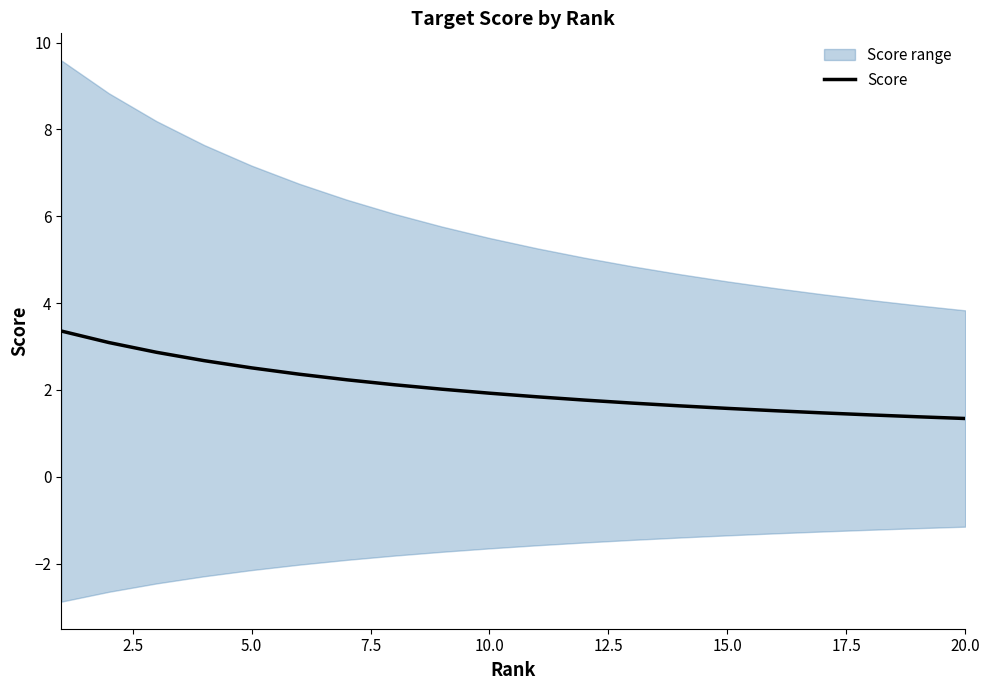

What is the average value?

2.0